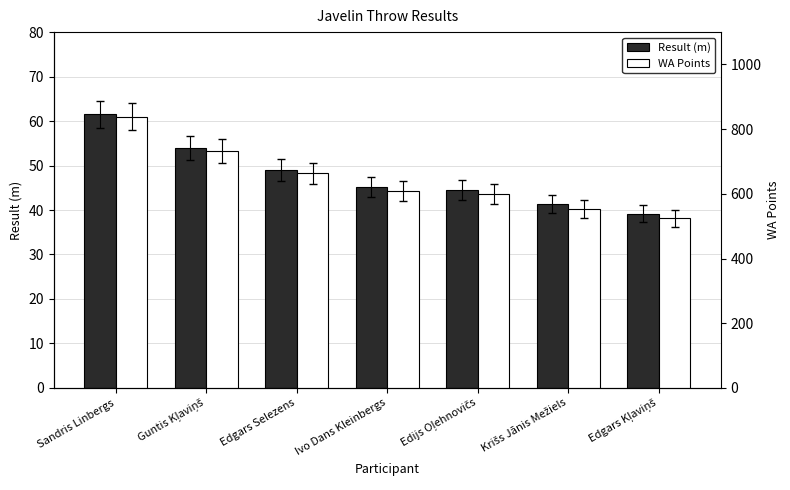

Reading right to left, extract all data points from this chart.

Result (m): Edgars Kļaviņš=39.2	Krišs Jānis Mežiels=41.3	Edijs Oļehnovičs=44.5	Ivo Dans Kleinbergs=45.2	Edgars Selezens=49.0	Guntis Kļaviņš=53.9	Sandris Linbergs=61.5
WA Points: Edgars Kļaviņš=525.0	Krišs Jānis Mežiels=554.0	Edijs Oļehnovičs=599.0	Ivo Dans Kleinbergs=609.0	Edgars Selezens=663.0	Guntis Kļaviņš=732.0	Sandris Linbergs=839.0